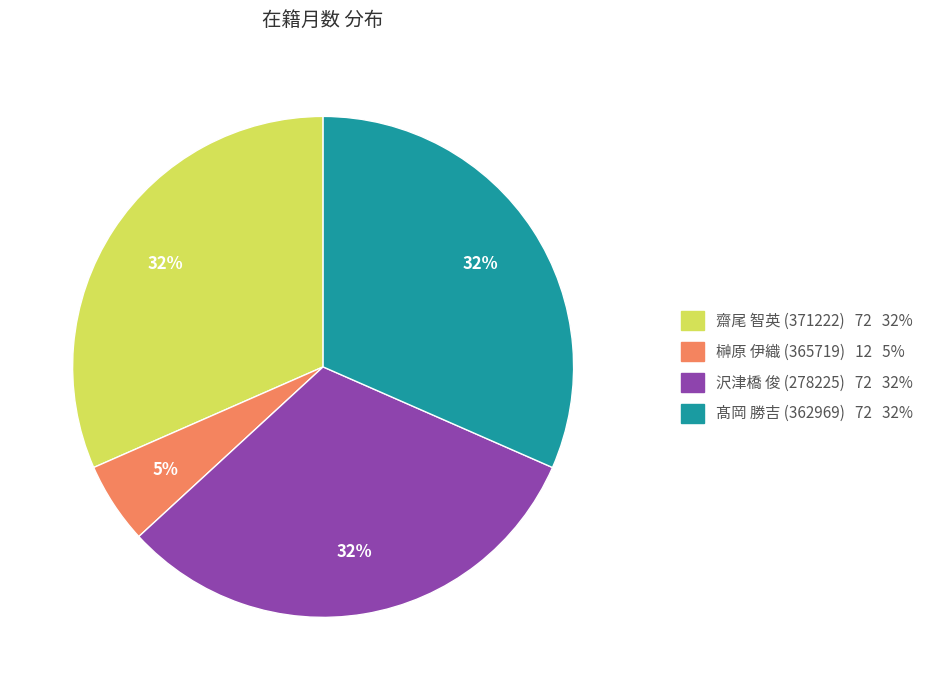

Is the sum of 齋尾 智英 (371222) and 沢津橋 俊 (278225) greater than half?

Yes